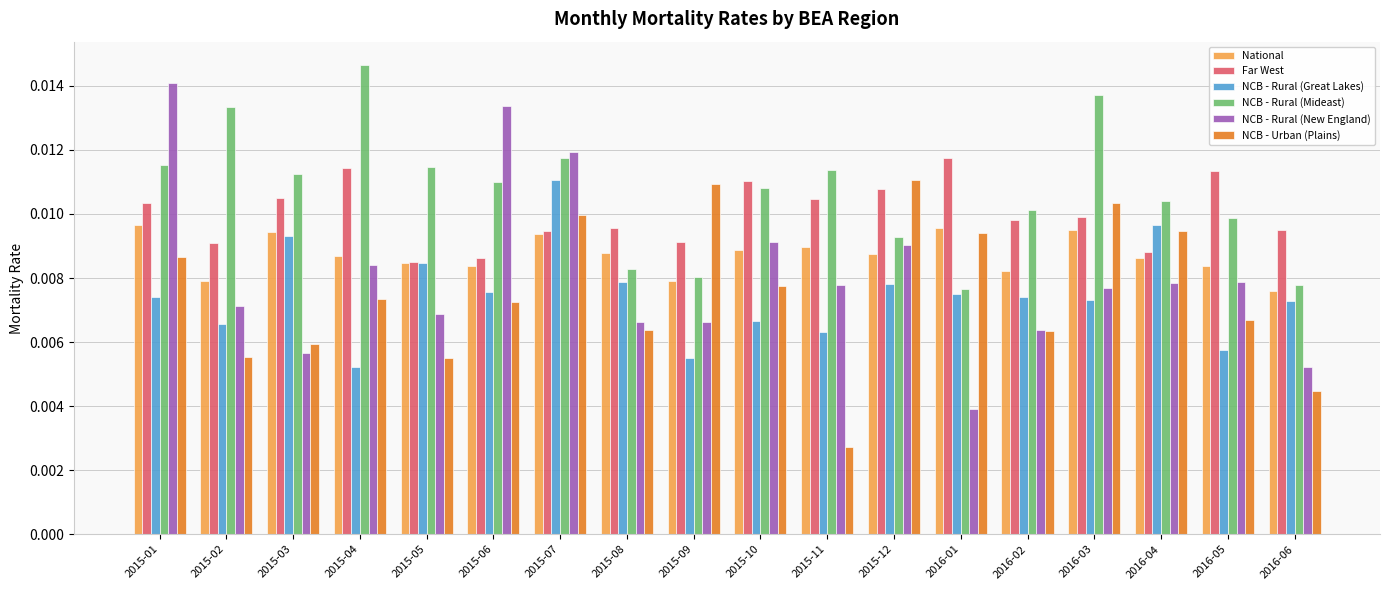

At how many categories does at least one series exceed 0?

18